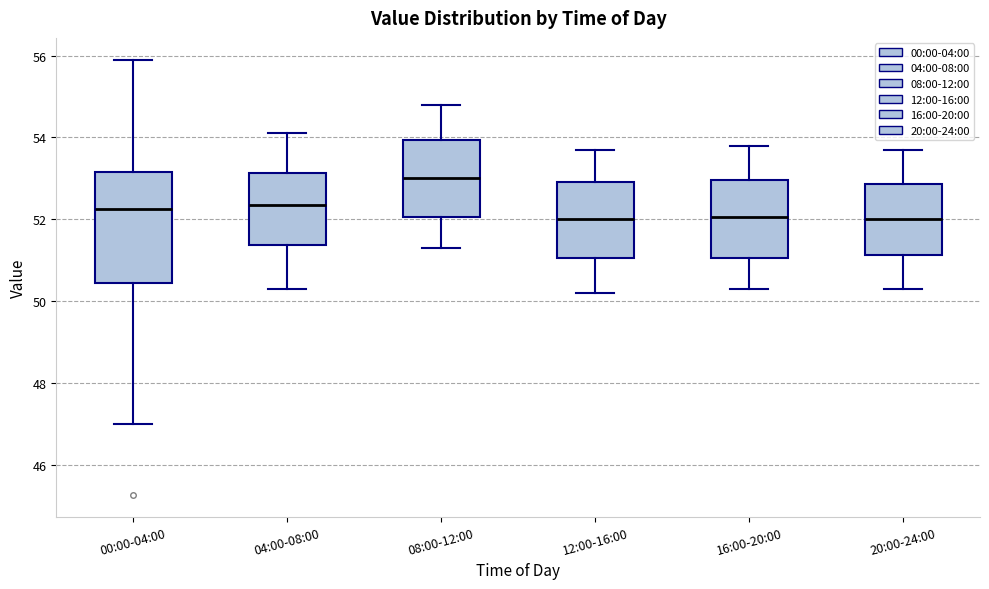

Reading left to right, read every box against the y-axis: the position of its median line, the range the box covers, and the ends of its whiskers. The values are not printed on the chart, so give them approximately, as read against the axis.

00:00-04:00: median 52.2, box 50.4 to 53.2, whiskers 47.0 to 56.0
04:00-08:00: median 52.4, box 51.4 to 53.2, whiskers 50.4 to 54.2
08:00-12:00: median 53.0, box 52.0 to 54.0, whiskers 51.4 to 54.8
12:00-16:00: median 52.0, box 51.0 to 53.0, whiskers 50.2 to 53.8
16:00-20:00: median 52.0, box 51.0 to 53.0, whiskers 50.4 to 53.8
20:00-24:00: median 52.0, box 51.2 to 52.8, whiskers 50.4 to 53.8